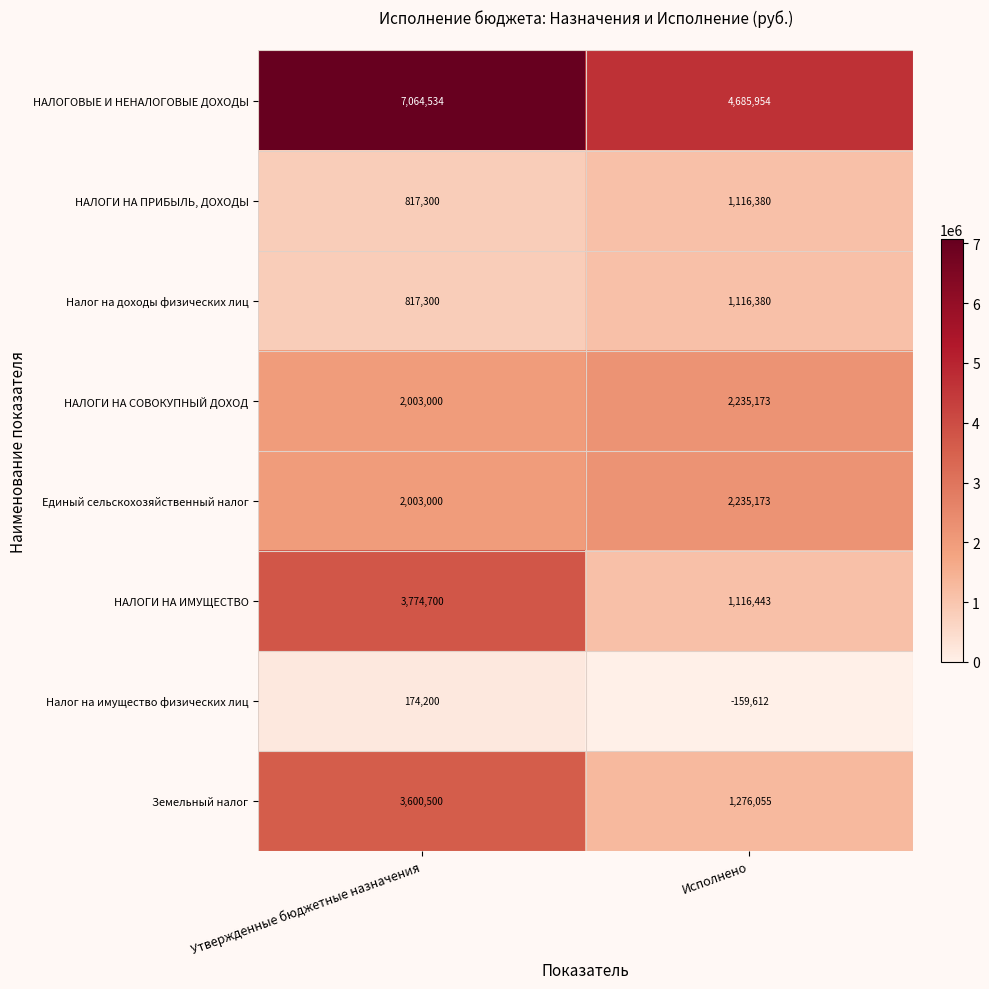

What is the total value across all series at Исполнено?

13621946